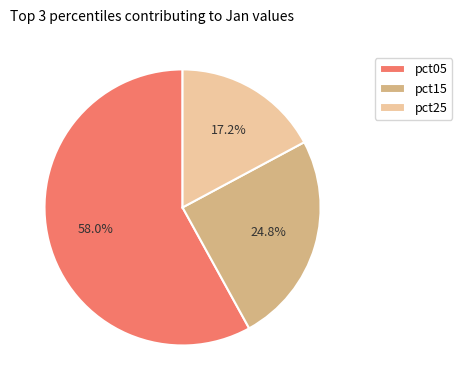

True or false: pct15 accounts for 25% of the total.

True